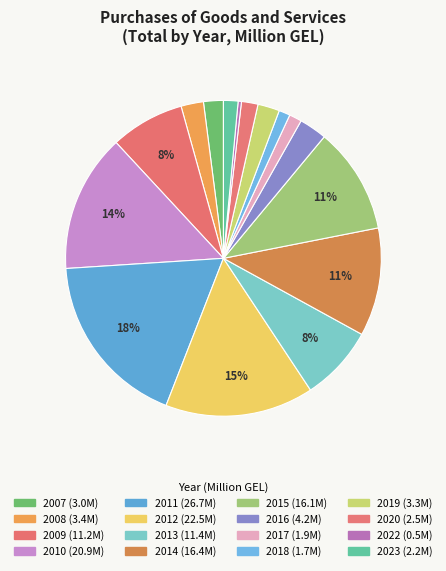

Does any single category account for the majority?

No